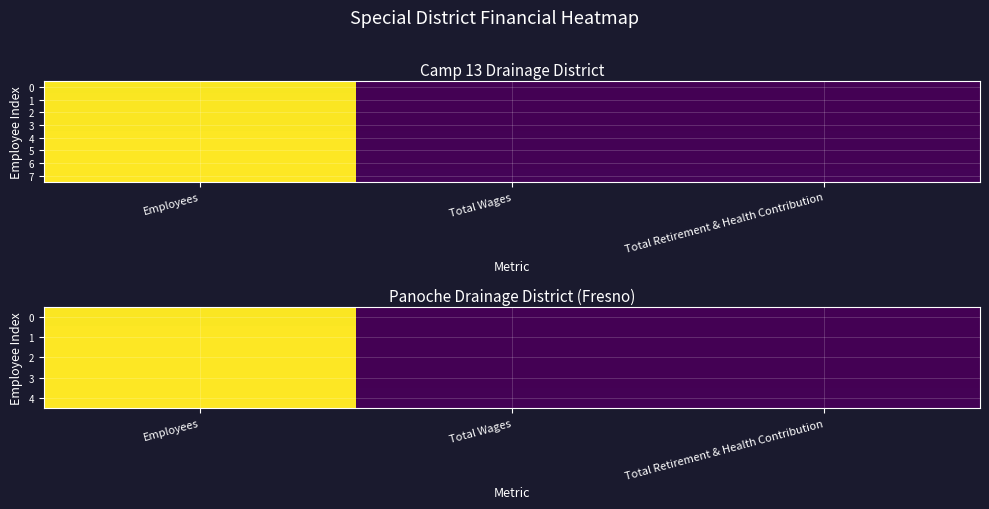

What is the average value of the 7 series?

2.7